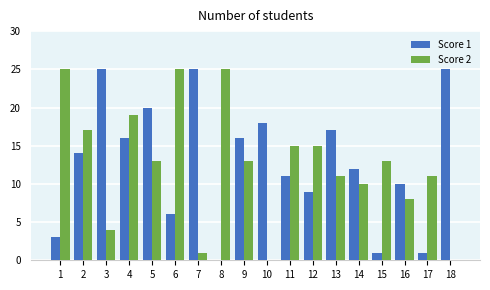

True or false: Score 2 has a value of 9 at 15.

False